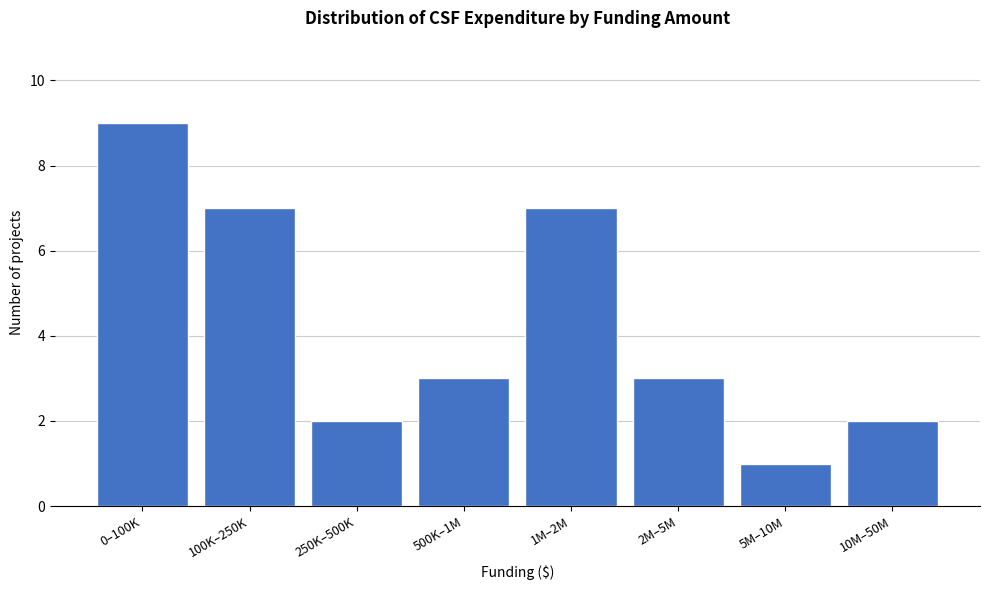

Reading right to left, what are all the values shown in this chart?

2	1	3	7	3	2	7	9